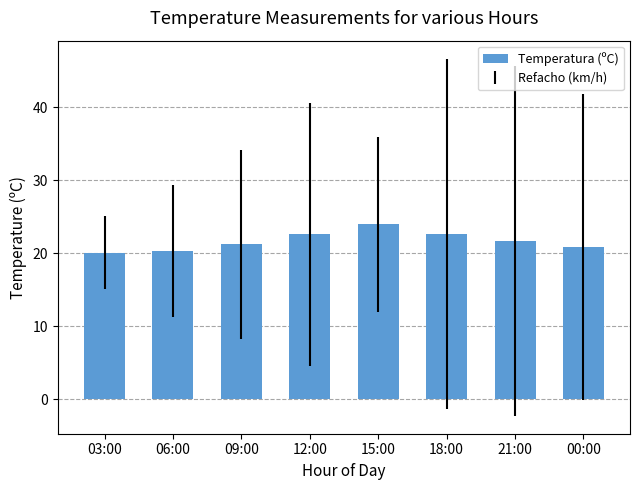

Is it true that the value at 18:00 is 33.6?

False